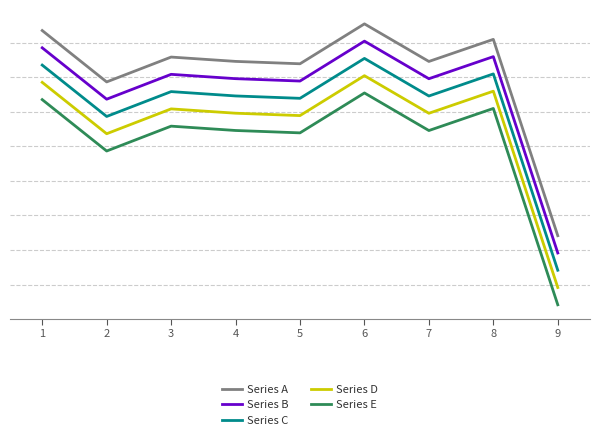

Reading left to right, transcribe all the data shown in this chart.

Series A: 1=217.4	2=215.9	3=216.6	4=216.5	5=216.4	6=217.5	7=216.5	8=217.1	9=211.4
Series B: 1=216.9	2=215.4	3=216.1	4=216.0	5=215.9	6=217.0	7=216.0	8=216.6	9=210.9
Series C: 1=216.4	2=214.9	3=215.6	4=215.5	5=215.4	6=216.5	7=215.5	8=216.1	9=210.4
Series D: 1=215.9	2=214.4	3=215.1	4=215.0	5=214.9	6=216.0	7=215.0	8=215.6	9=209.9
Series E: 1=215.4	2=213.9	3=214.6	4=214.5	5=214.4	6=215.5	7=214.5	8=215.1	9=209.4